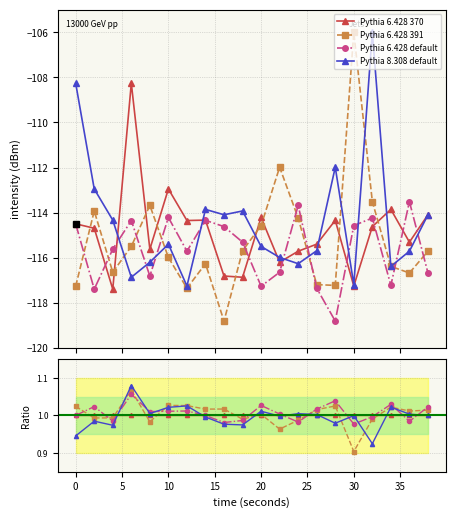

Which series has the largest range (max minus min)?

Pythia 6.428 391